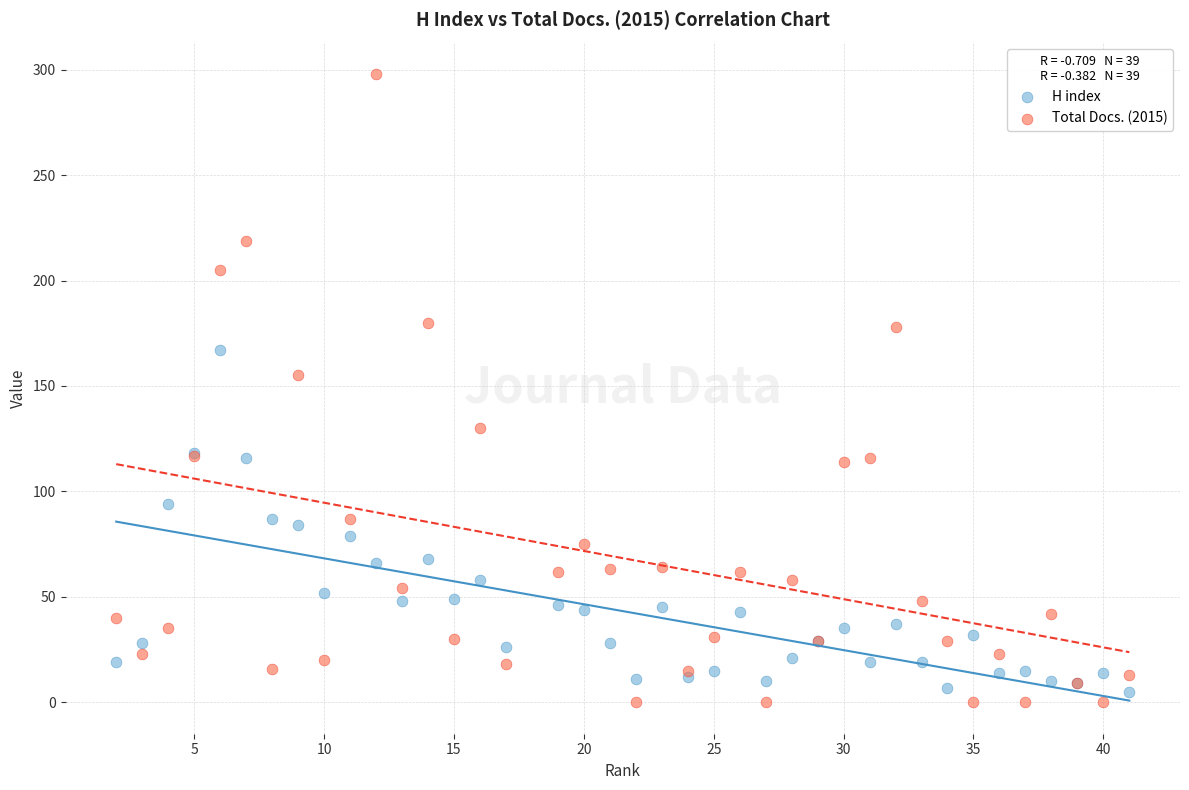

Across all series, what Y value is closest to 149?

155